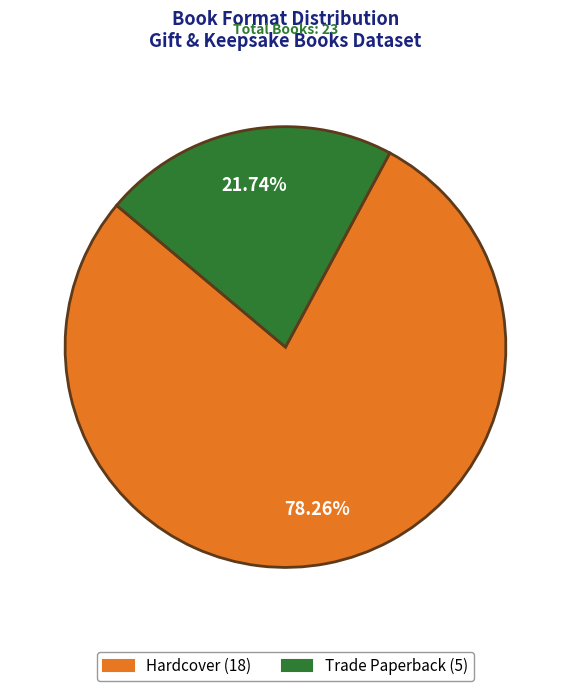

What percentage is NOT represented by Trade Paperback?

78.3%